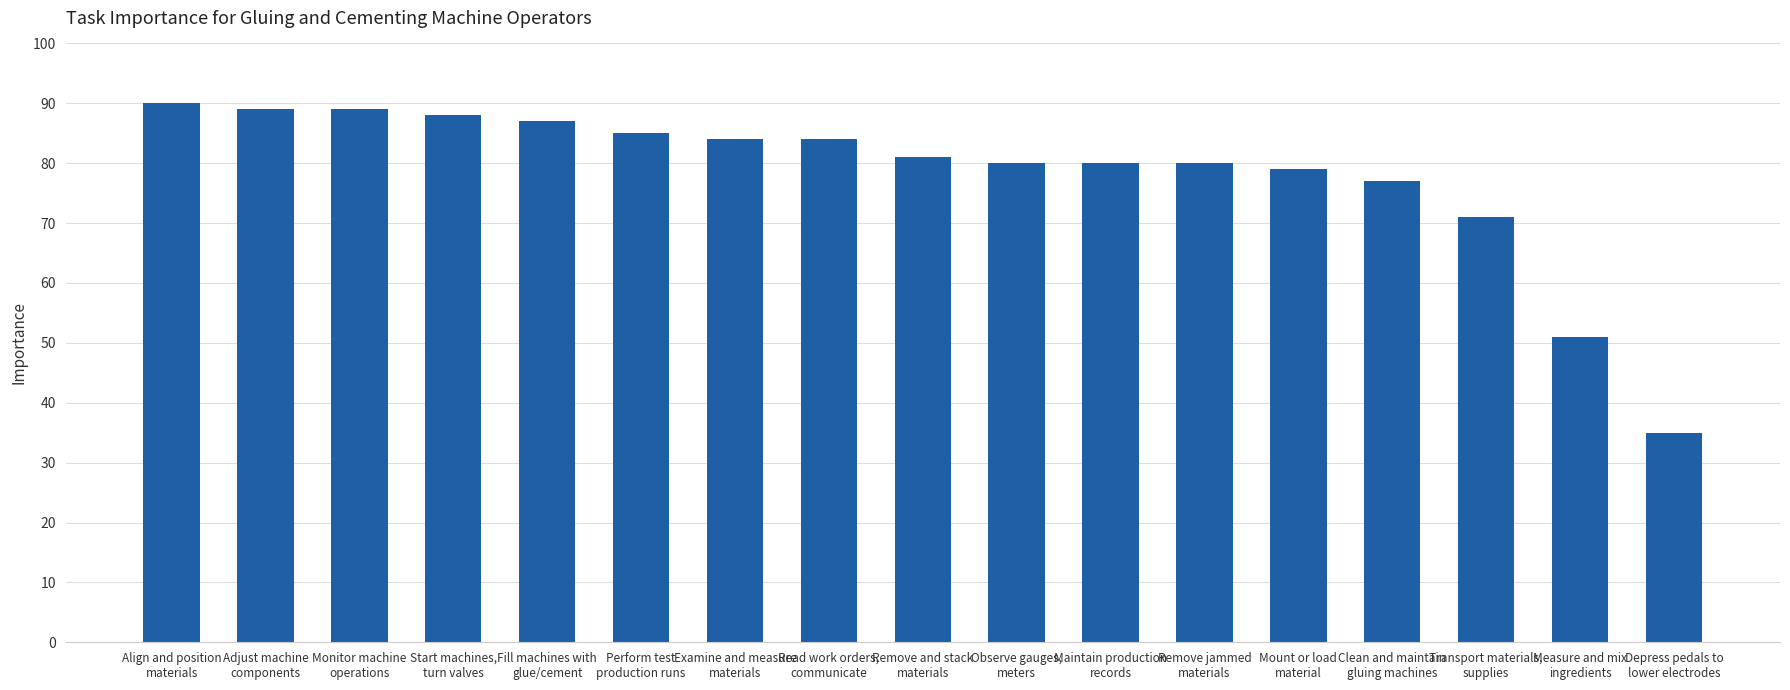

What is the greatest value displayed?

90